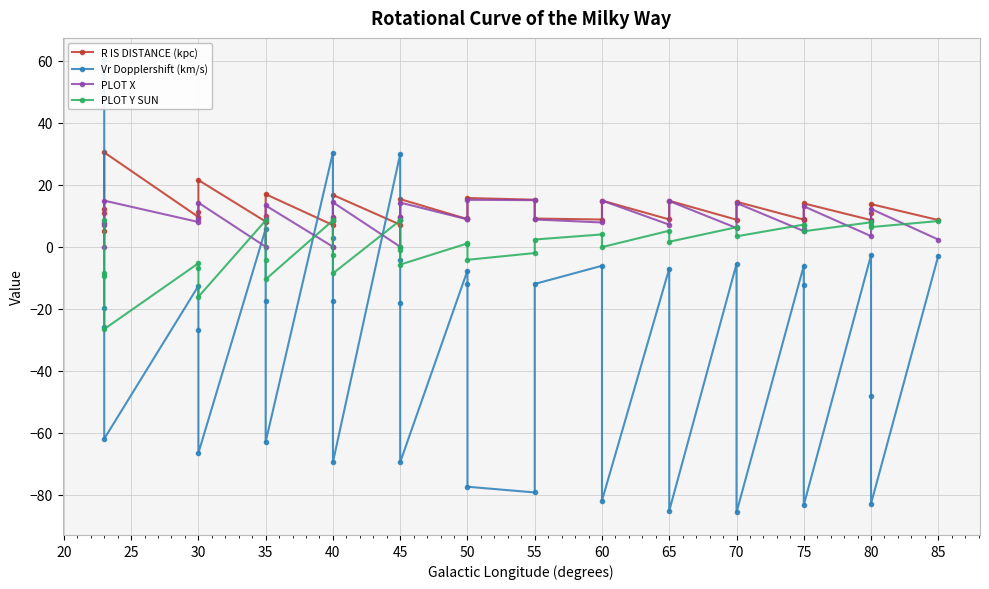

How many lines are shown in the chart?

4